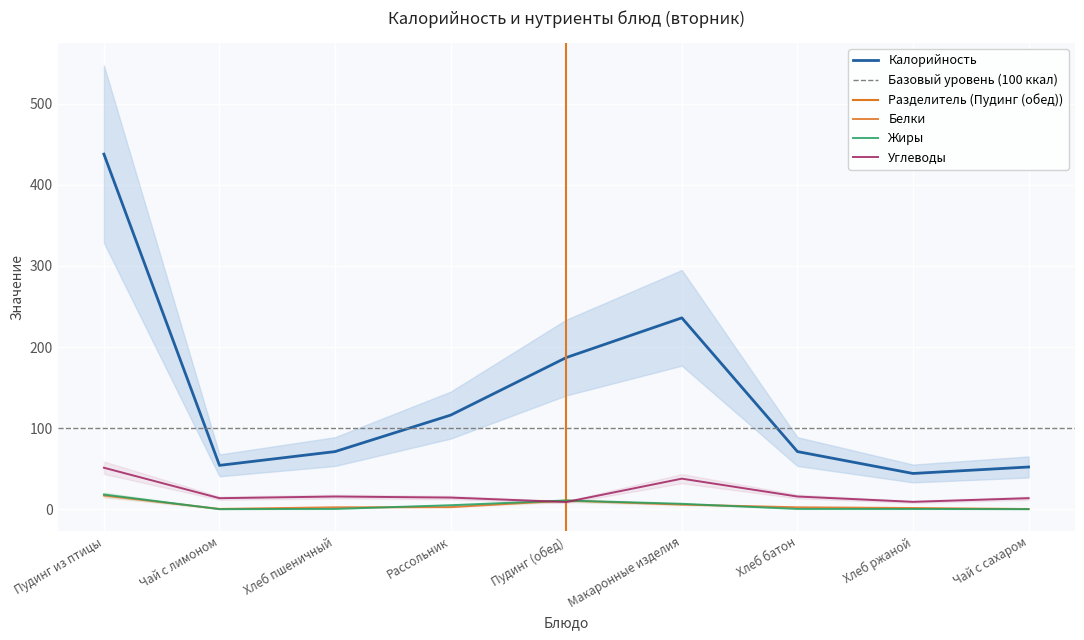

What is the lowest value of the Калорийность series?

44.0